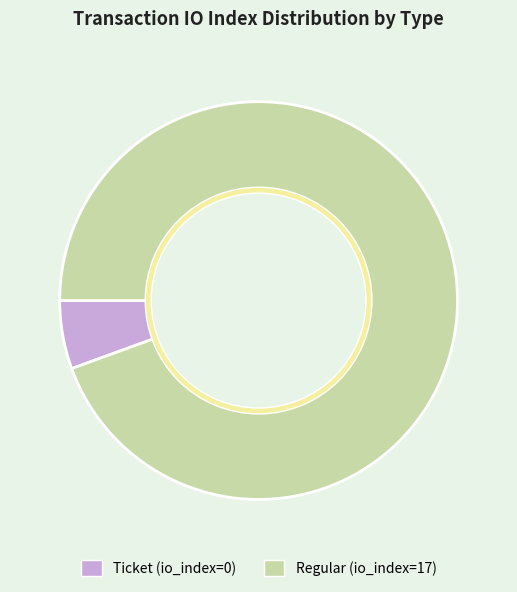

Count the number of slices in the pie.

2